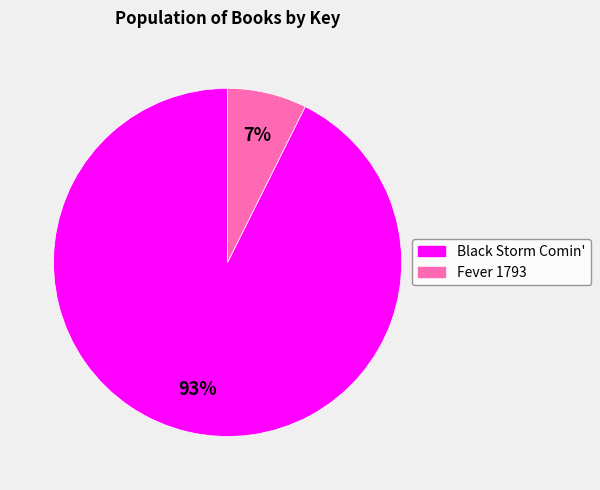

To the nearest percent, what percentage of the pie is Fever 1793?

7%